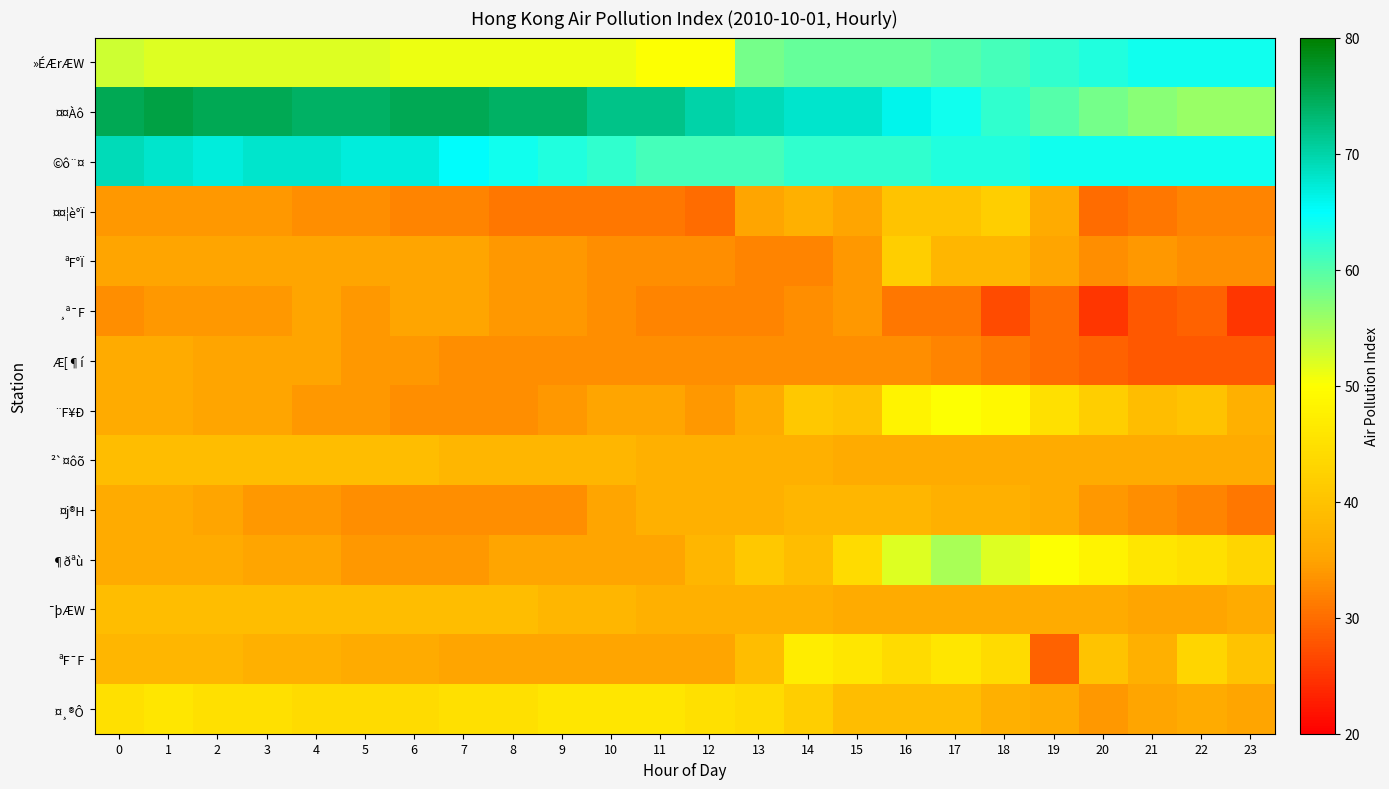

Reading left to right, list all the values displayed in this chart.

»ÉÆrÆW: 0=53	1=52	2=52	3=52	4=52	5=52	6=51	7=51	8=51	9=51	10=51	11=50	12=50	13=58	14=59	15=59	16=59	17=60	18=61	19=62	20=63	21=64	22=64	23=64
¤¤Àô: 0=75	1=76	2=75	3=75	4=74	5=74	6=75	7=75	8=74	9=74	10=72	11=72	12=70	13=69	14=68	15=68	16=66	17=64	18=62	19=60	20=58	21=57	22=56	23=56
©ô¨¤: 0=69	1=68	2=67	3=68	4=68	5=67	6=67	7=65	8=64	9=63	10=62	11=61	12=61	13=61	14=62	15=62	16=62	17=63	18=63	19=64	20=64	21=64	22=64	23=64
¤¤¦è°Ï: 0=34	1=34	2=34	3=34	4=33	5=33	6=32	7=32	8=31	9=31	10=31	11=31	12=30	13=35	14=37	15=35	16=40	17=40	18=42	19=36	20=30	21=31	22=32	23=32
ªF°Ï: 0=35	1=35	2=35	3=35	4=35	5=35	6=35	7=35	8=34	9=34	10=33	11=33	12=33	13=32	14=32	15=34	16=42	17=38	18=38	19=35	20=33	21=34	22=33	23=33
¸ª¯F: 0=33	1=34	2=34	3=34	4=35	5=34	6=35	7=35	8=34	9=34	10=33	11=32	12=32	13=32	14=33	15=34	16=31	17=31	18=27	19=30	20=25	21=28	22=29	23=25
Æ[¶í: 0=36	1=36	2=35	3=35	4=35	5=34	6=34	7=33	8=33	9=33	10=33	11=33	12=33	13=33	14=33	15=33	16=33	17=32	18=31	19=30	20=29	21=28	22=28	23=28
¨F¥Ð: 0=36	1=36	2=35	3=35	4=34	5=34	6=33	7=33	8=33	9=34	10=35	11=35	12=34	13=36	14=41	15=40	16=48	17=50	18=49	19=45	20=42	21=39	22=40	23=37
²`¤ôõ: 0=39	1=39	2=39	3=39	4=39	5=39	6=39	7=38	8=38	9=38	10=38	11=37	12=37	13=37	14=37	15=36	16=36	17=36	18=36	19=36	20=36	21=36	22=36	23=36
¤j®H: 0=36	1=36	2=35	3=34	4=34	5=33	6=33	7=33	8=33	9=33	10=35	11=37	12=37	13=37	14=38	15=38	16=38	17=37	18=37	19=36	20=34	21=33	22=32	23=31
¶ðªù: 0=36	1=36	2=36	3=35	4=35	5=34	6=34	7=34	8=35	9=35	10=35	11=35	12=38	13=41	14=39	15=44	16=52	17=55	18=52	19=50	20=48	21=46	22=45	23=43
¯þÆW: 0=39	1=39	2=39	3=39	4=39	5=39	6=39	7=39	8=39	9=38	10=38	11=37	12=37	13=37	14=37	15=36	16=36	17=36	18=36	19=36	20=36	21=35	22=35	23=36
ªF¯F: 0=38	1=38	2=38	3=37	4=37	5=36	6=36	7=35	8=35	9=35	10=35	11=35	12=35	13=39	14=47	15=46	16=44	17=46	18=44	19=29	20=40	21=37	22=43	23=40
¤¸®Ô: 0=45	1=46	2=45	3=45	4=44	5=44	6=44	7=45	8=45	9=46	10=46	11=46	12=45	13=44	14=42	15=39	16=39	17=39	18=37	19=36	20=34	21=35	22=36	23=35